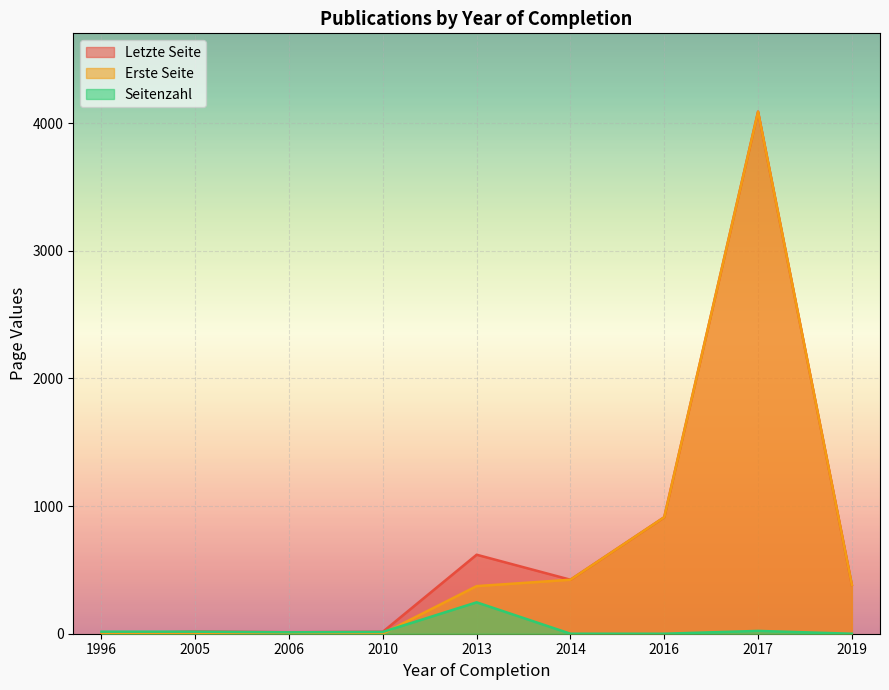

At which label is Seitenzahl closest to 123?

2017